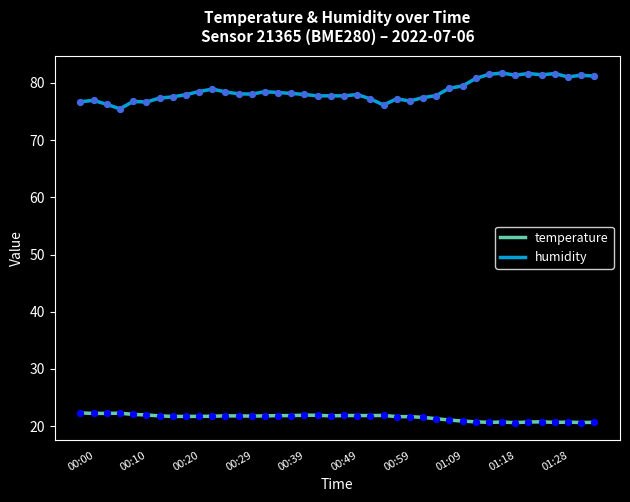

At how many categories does at least one series exceed 24?

40